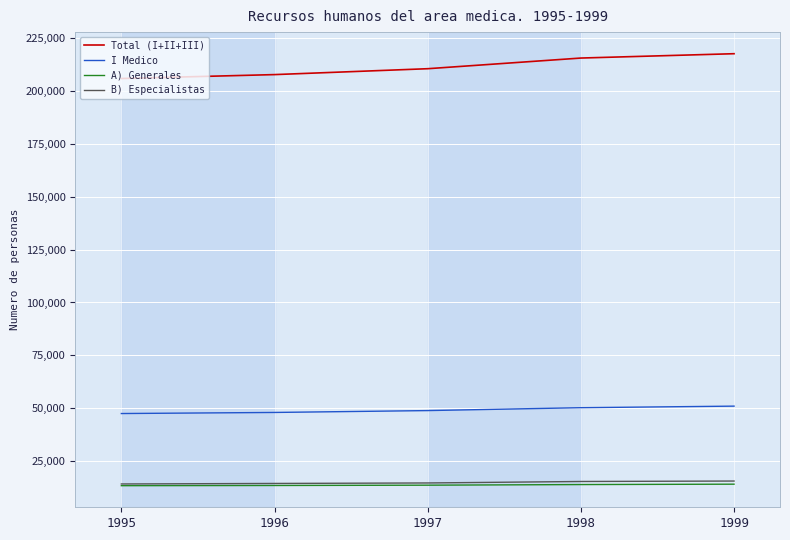

What is the minimum value shown in the chart?

13266